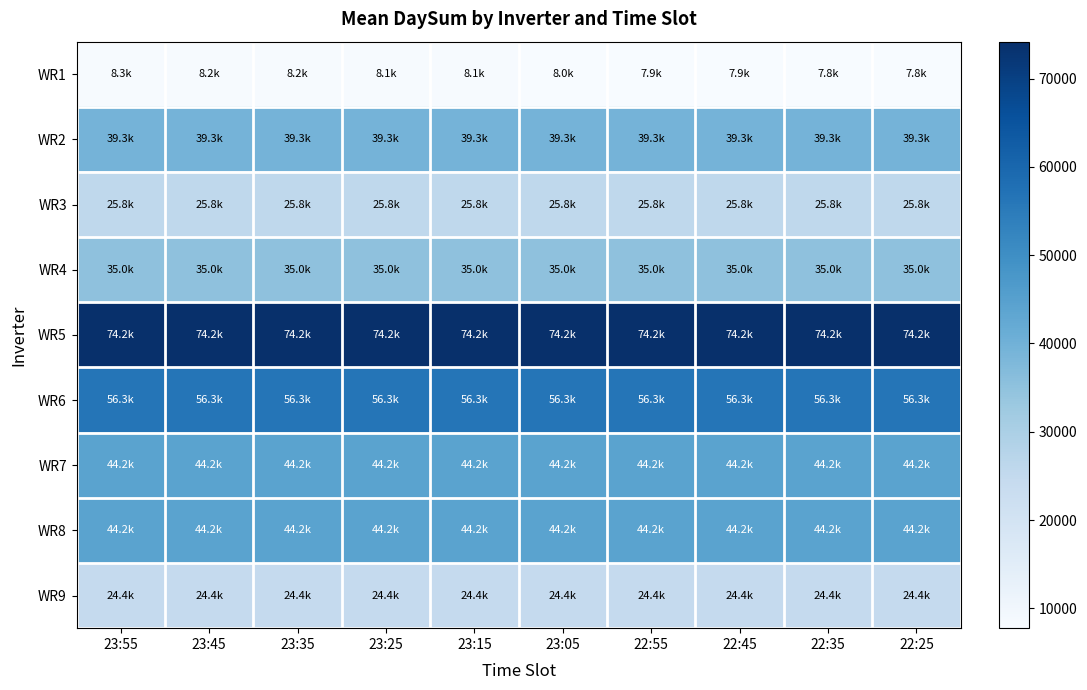

What is the difference between the highest and lowest values at 23:35?

66005